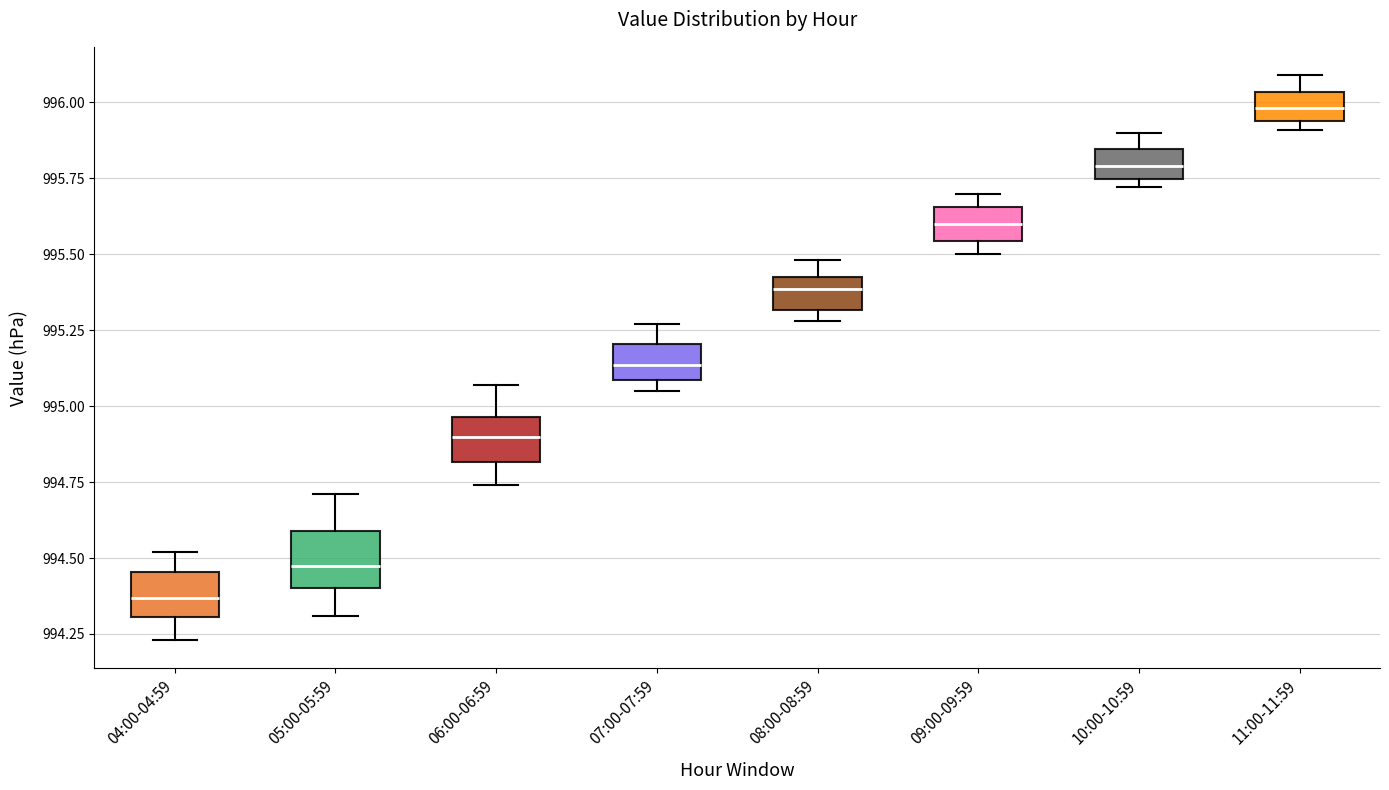

Which box has the lowest median line?

04:00-04:59